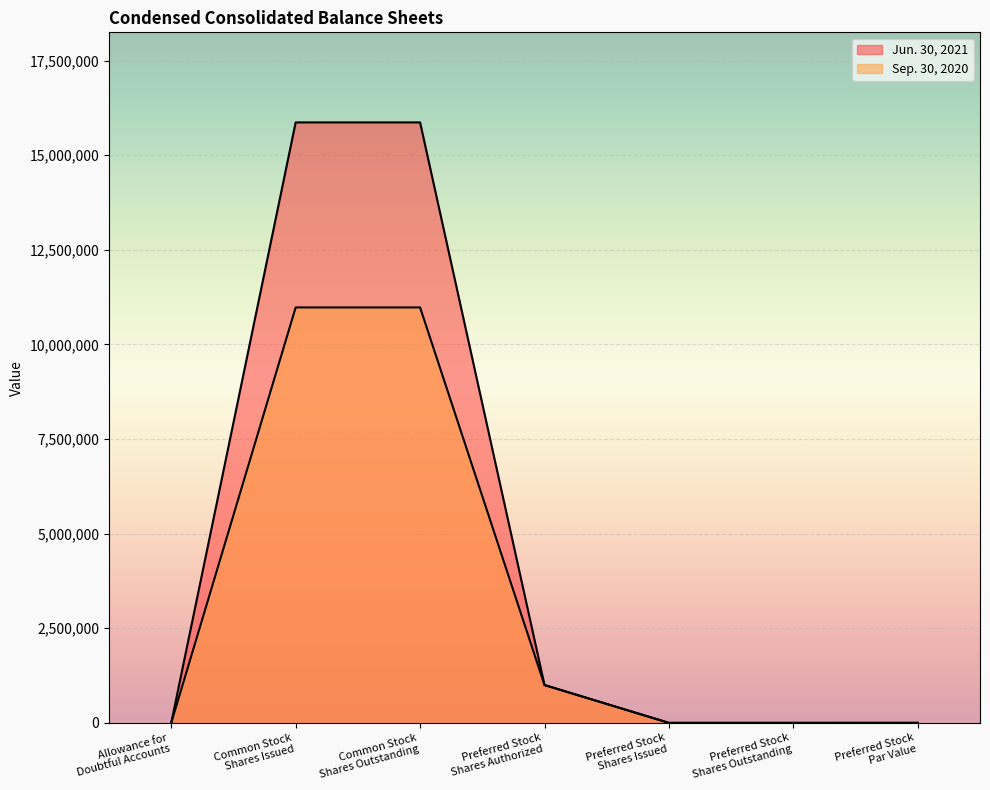

True or false: Sep. 30, 2020 has a value of 1000000 at Preferred Stock
Shares Authorized.

True